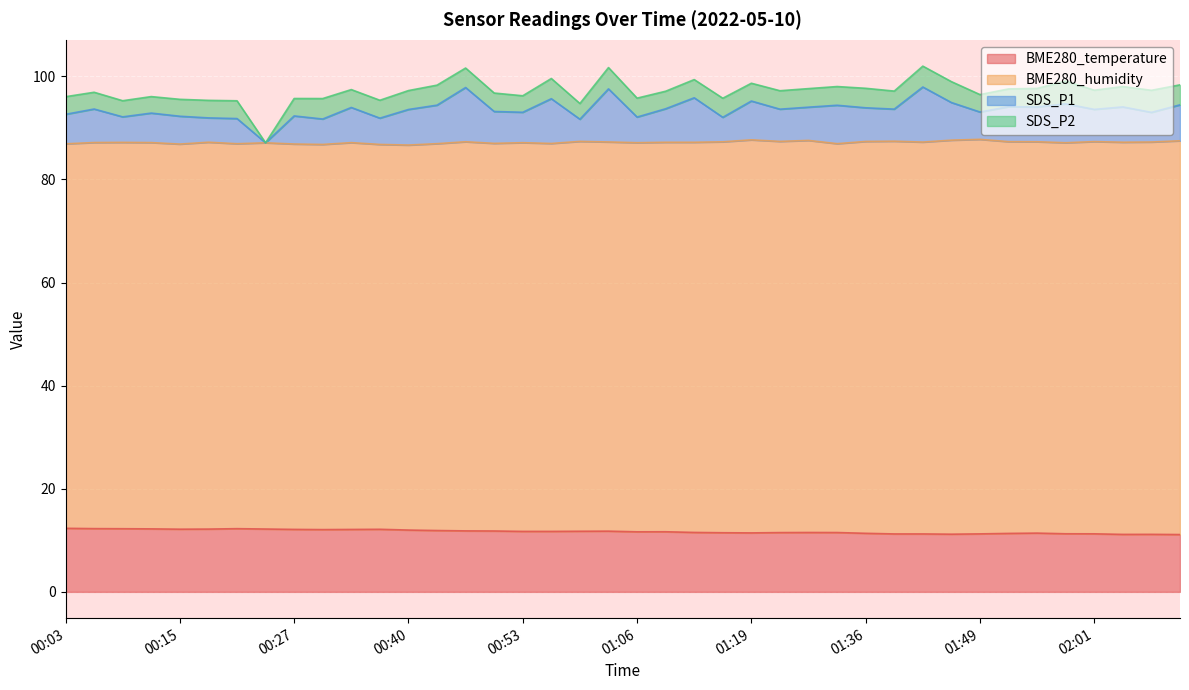

The SDS_P1 series shows 97.8 at 00:46. True or false?

True